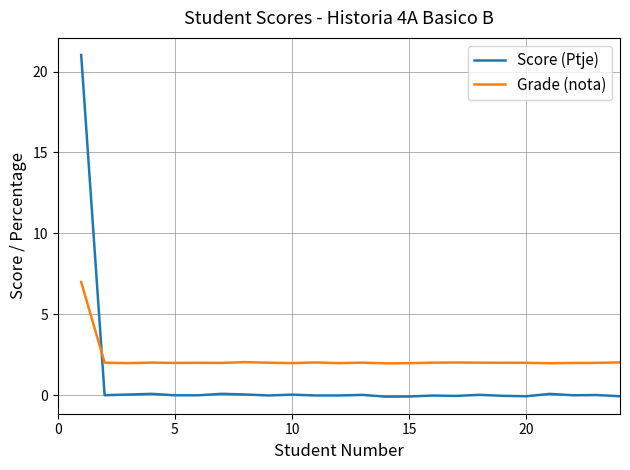

Rank the series by their maximum value, from lowest to highest.

Grade (nota), Score (Ptje)